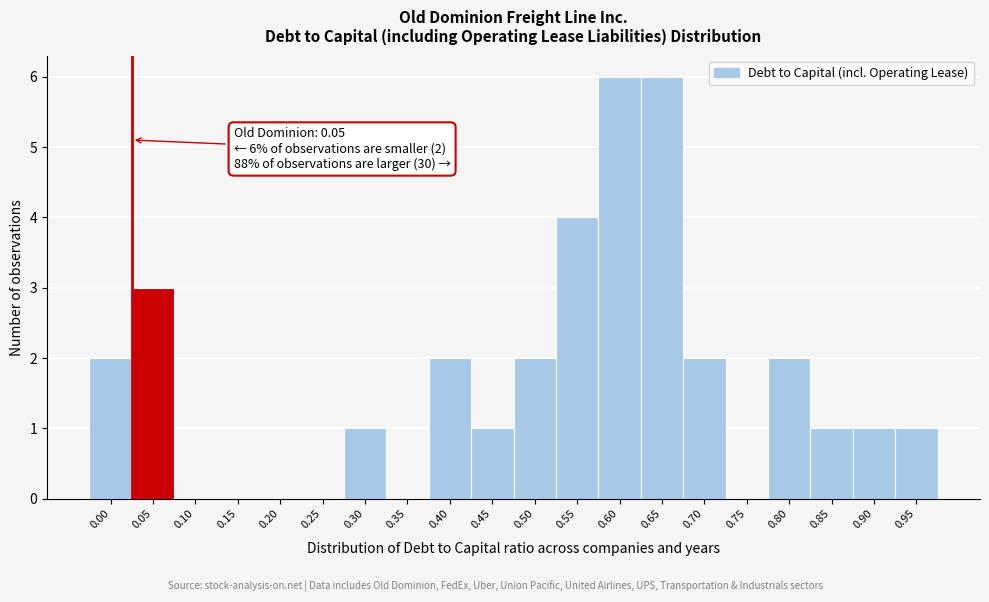

Reading right to left, transcribe all the data shown in this chart.

0.95=1	0.90=1	0.85=1	0.80=2	0.75=0	0.70=2	0.65=6	0.60=6	0.55=4	0.50=2	0.45=1	0.40=2	0.35=0	0.30=1	0.25=0	0.20=0	0.15=0	0.10=0	0.05=3	0.00=2